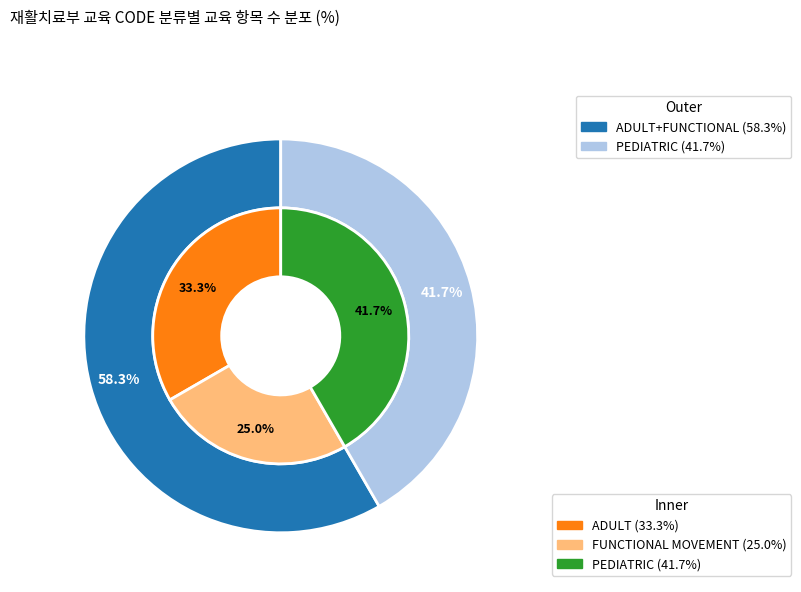

What is the ratio of the value at PEDIATRIC to the value at FUNCTIONAL MOVEMENT?

1.7